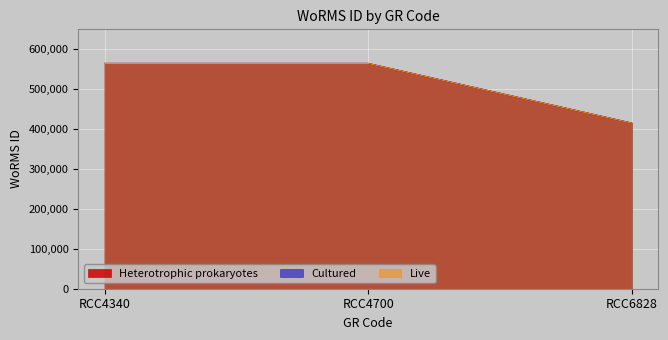

At how many categories does at least one series exceed 444113?

2